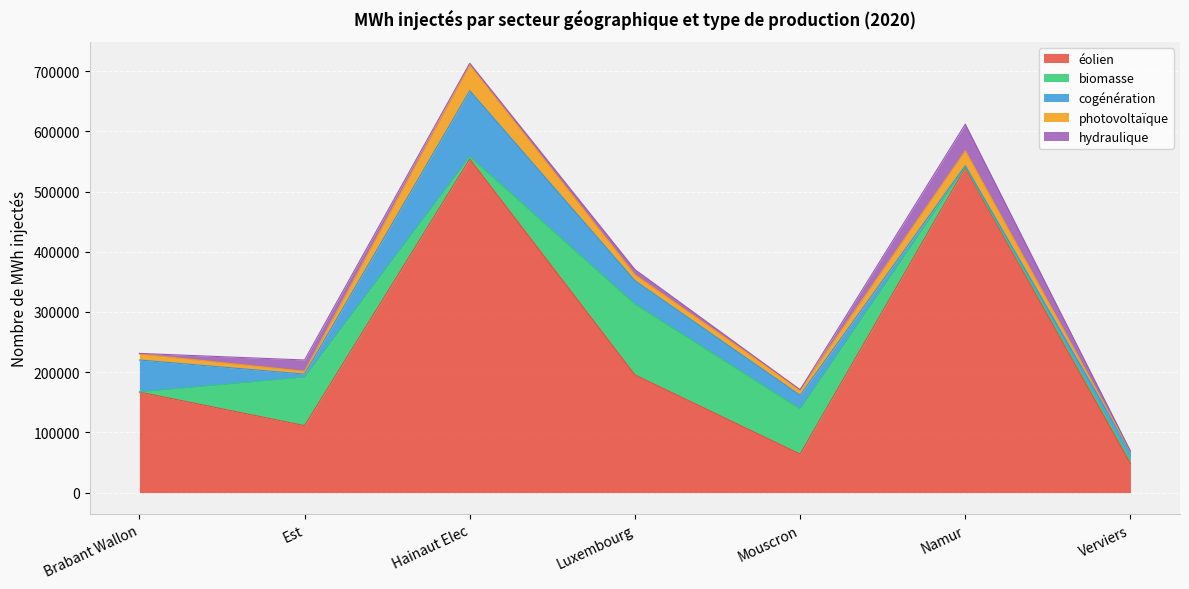

Which category has the lowest value across all series?

Brabant Wallon